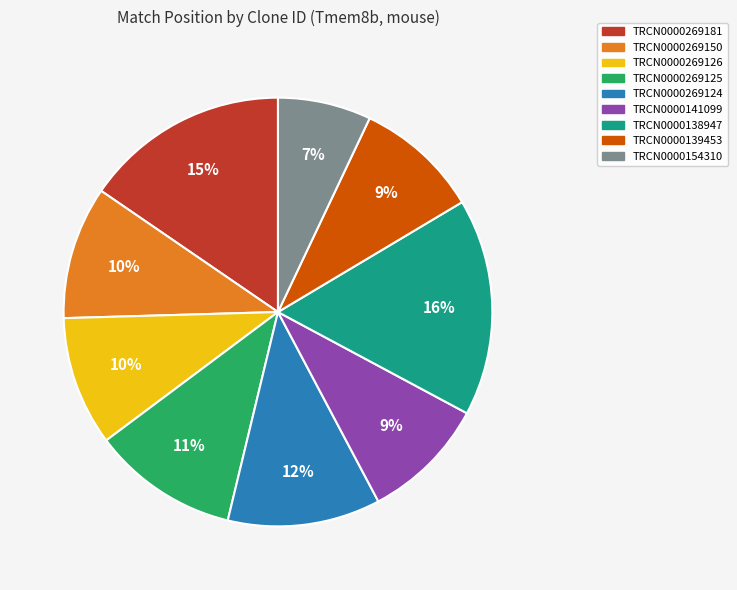

What is the largest slice in the pie chart?

TRCN0000138947